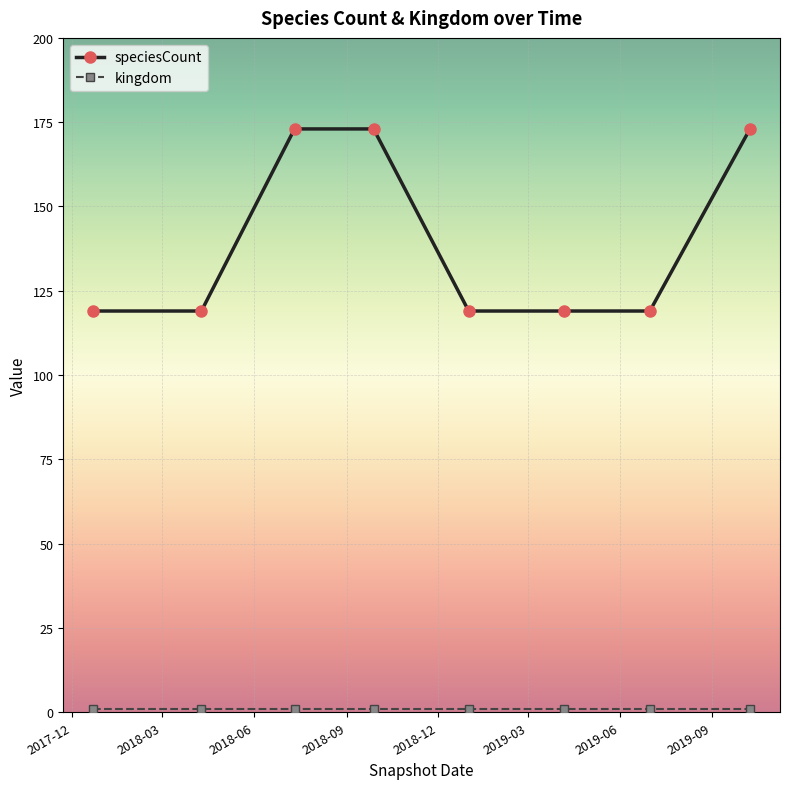

What is the difference between the maximum and second lowest values in the speciesCount series?

54